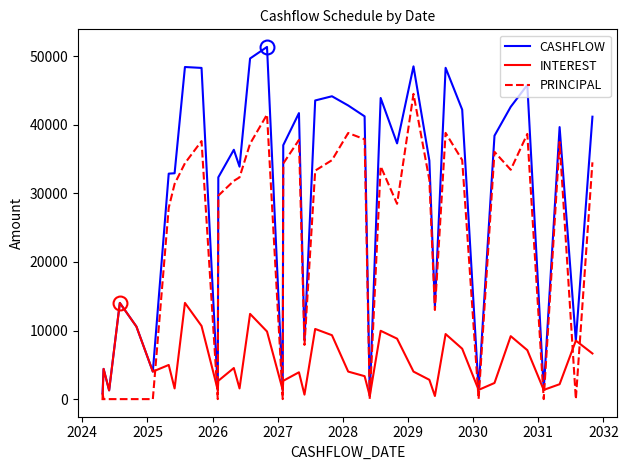

Which series has the largest range (max minus min)?

CASHFLOW